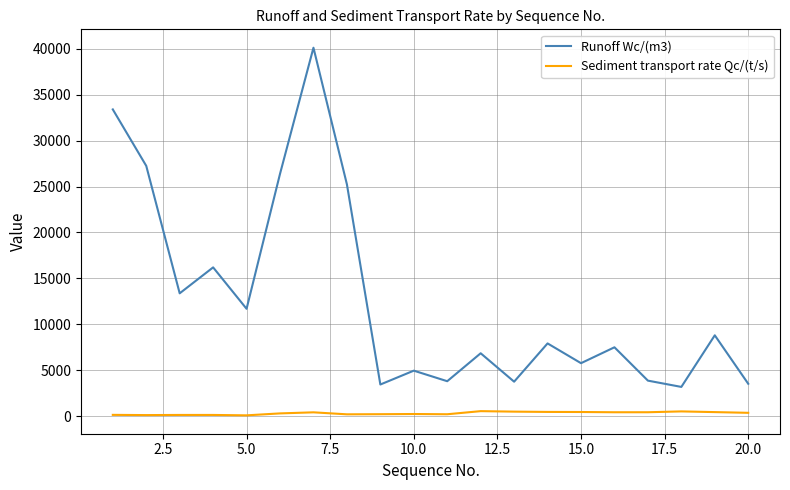

Which series has the largest total across all categories?

Runoff Wc/(m3)